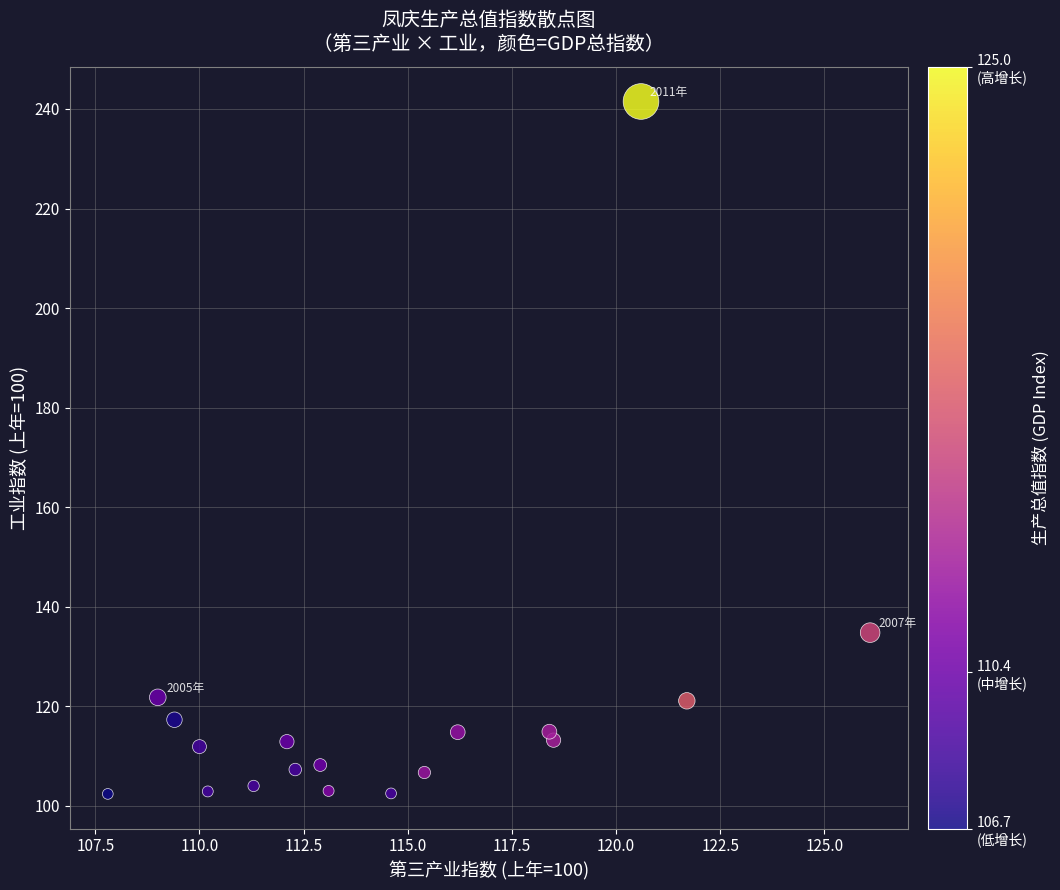

What Y value in the scatter plot is closest to 171?

134.8